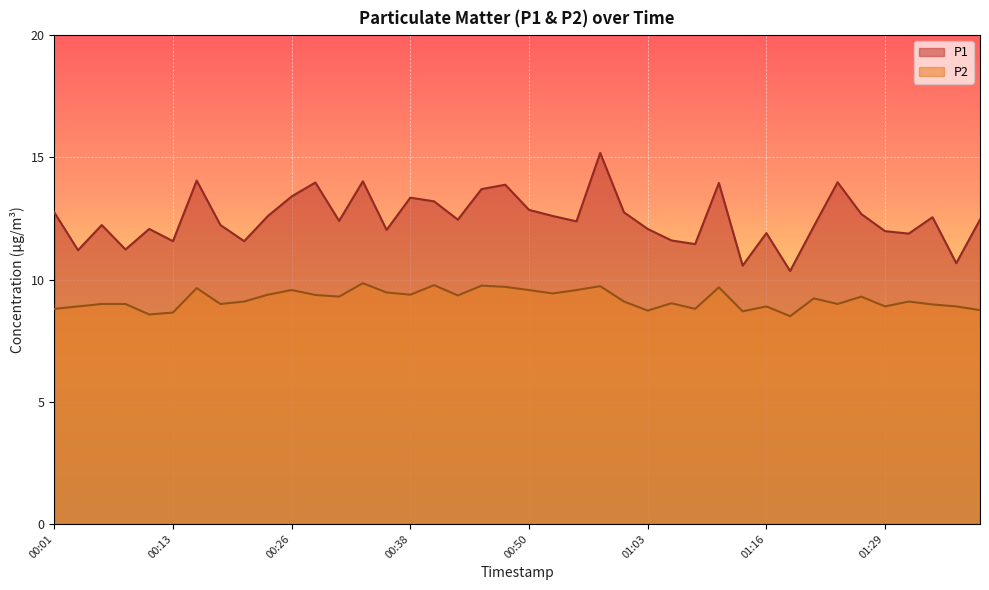

Where does the P1 series first go above 12?

00:01